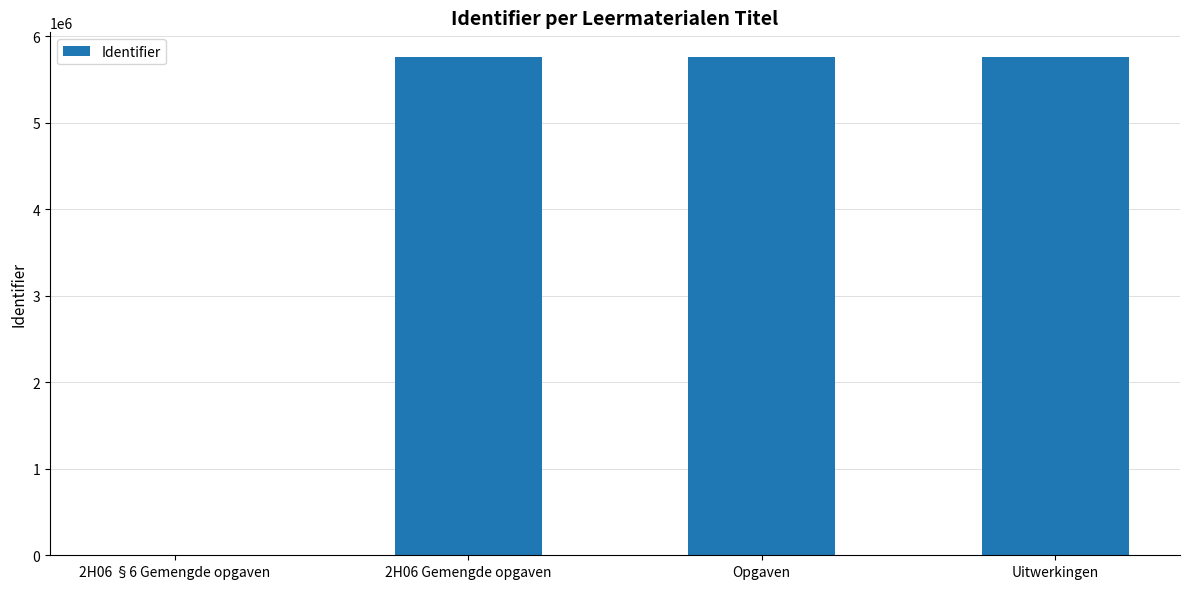

How many values are above zero?

3